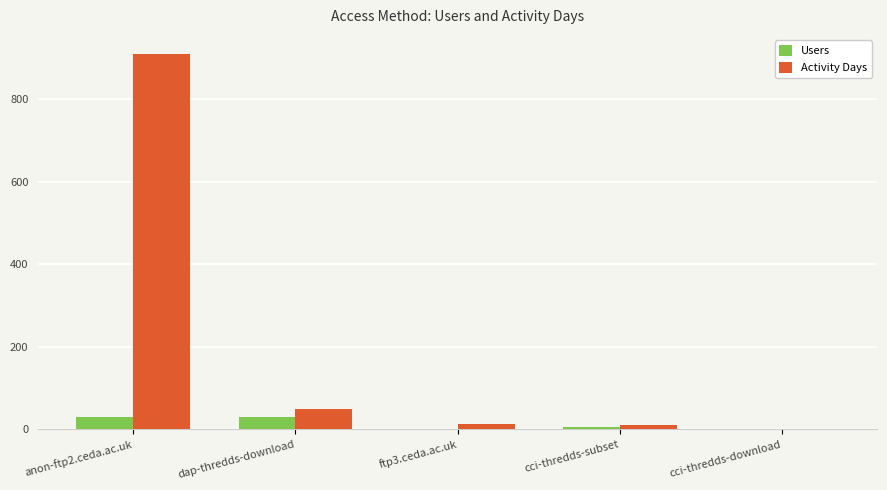

At which category is the sum across all series the highest?

anon-ftp2.ceda.ac.uk